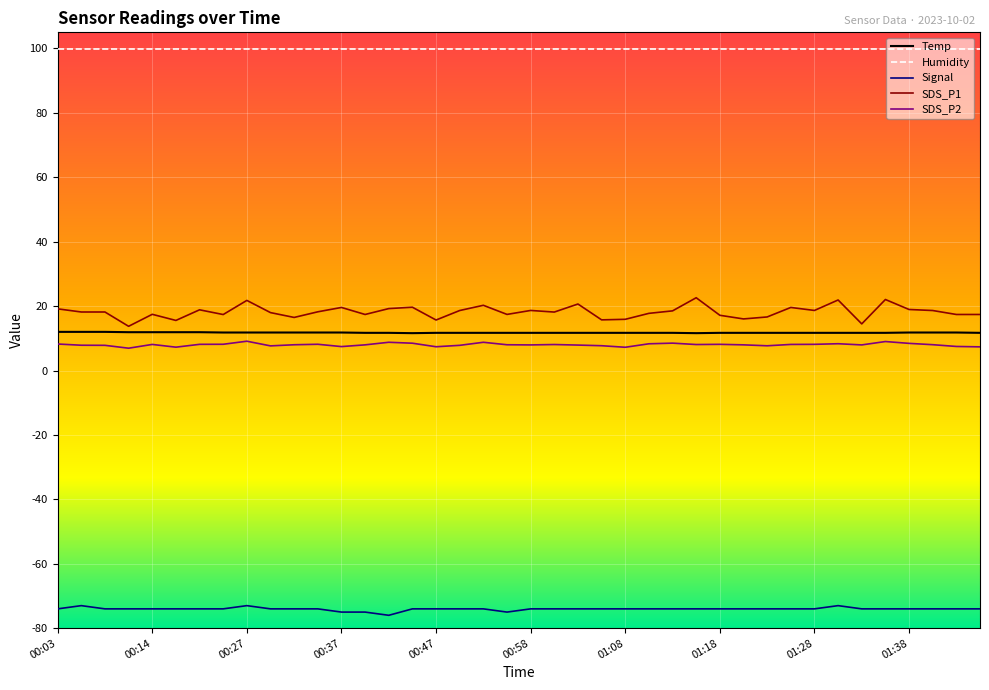

Which series has the largest total across all categories?

Humidity